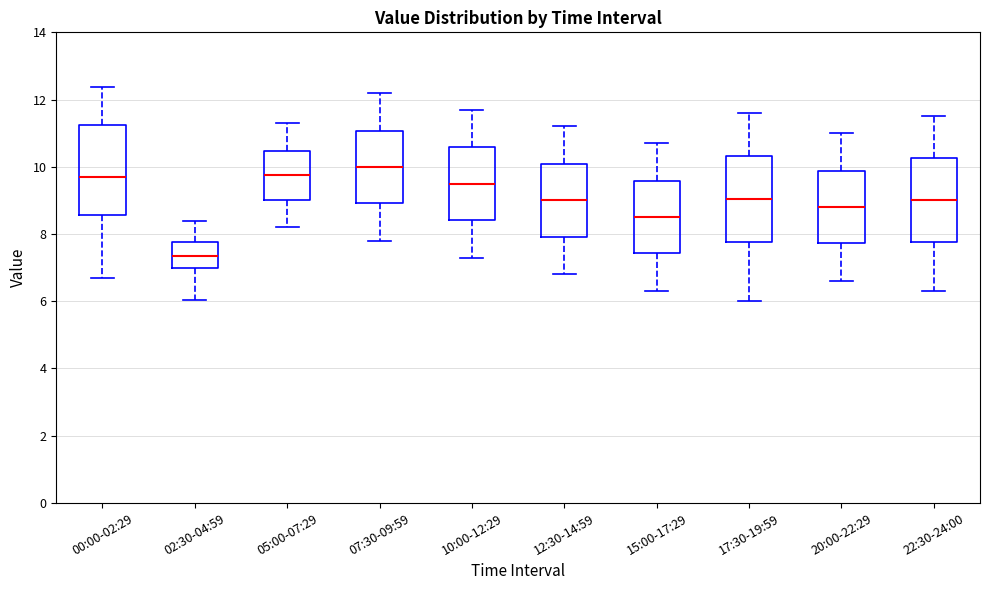

Where does the lower whisker of the box for 10:00-12:29 end on the y-axis? The values are not printed on the chart, so give them approximately, as read against the axis.

7.4